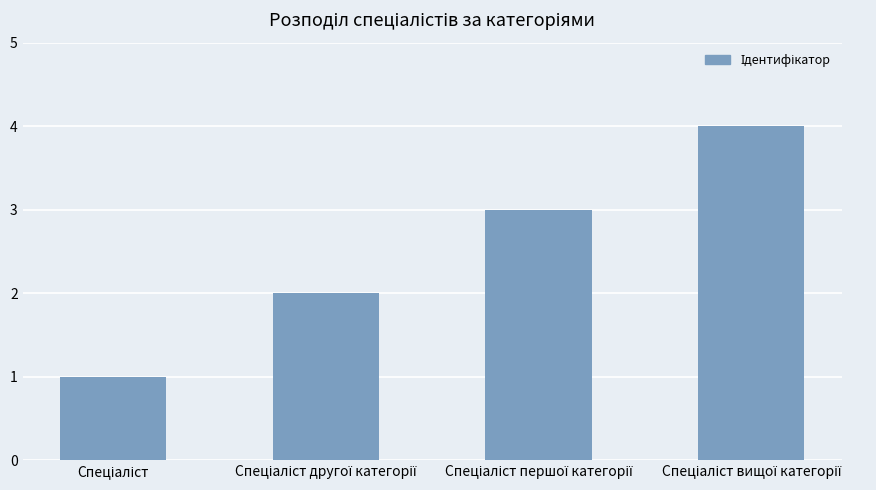

What is the sum of all values?

10